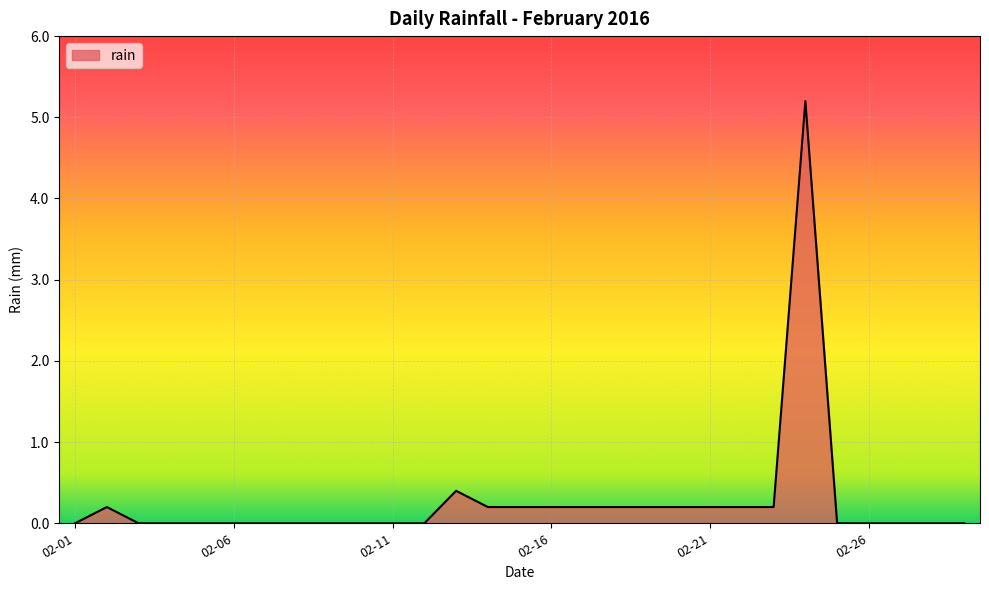

What is the difference between the maximum and minimum values?

5.2